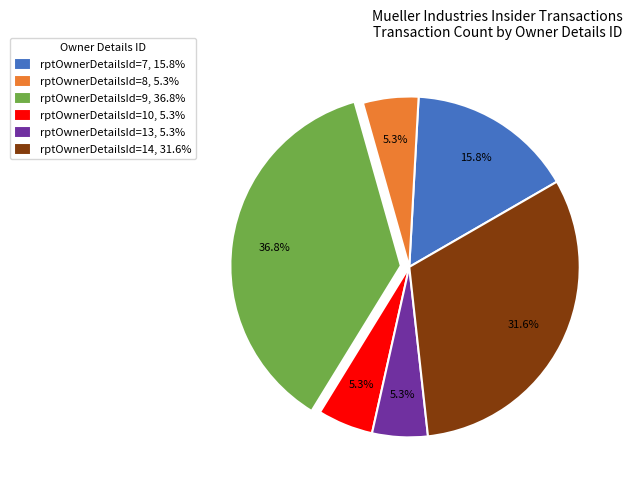

Does rptOwnerDetailsId=7 account for over 50% of the chart?

No